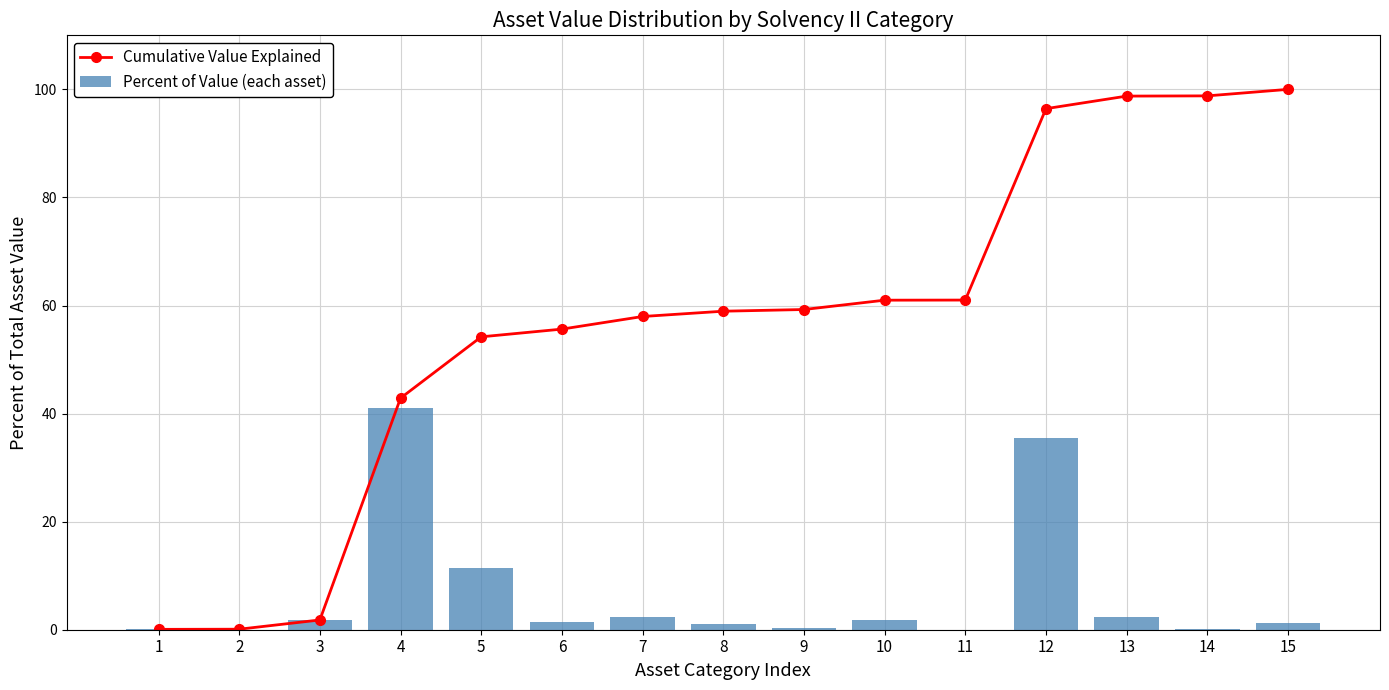

Reading left to right, what are all the values shown in this chart?

Cumulative Value Explained: 1=0.1	2=0.1	3=1.8	4=42.9	5=54.2	6=55.6	7=58.0	8=58.9	9=59.3	10=61.0	11=61.0	12=96.4	13=98.8	14=98.8	15=100.0
Percent of Value (each asset): 1=0.1	2=0.0	3=1.7	4=41.1	5=11.3	6=1.4	7=2.3	8=1.0	9=0.3	10=1.7	11=0.0	12=35.4	13=2.3	14=0.0	15=1.2